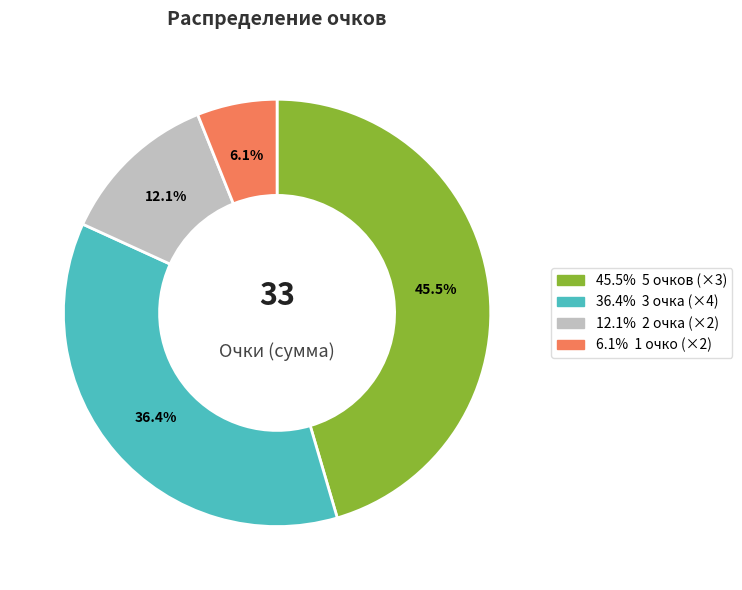

Is there any slice that represents more than half of the pie?

No